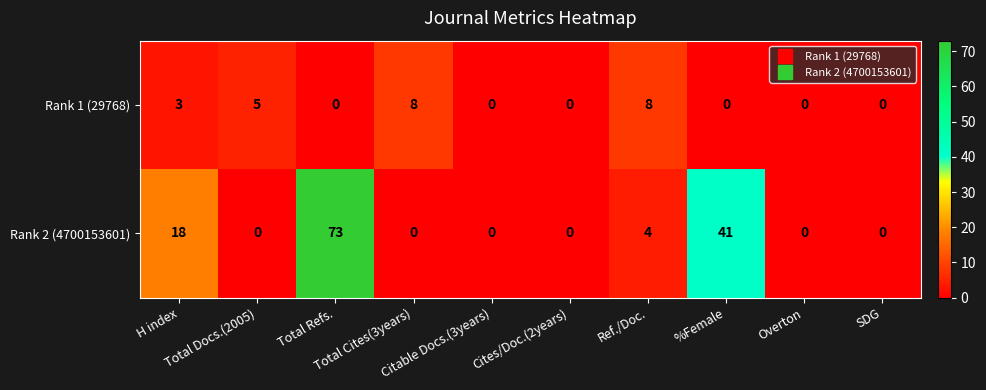

Count the Rank 1 (29768) values in the range 0 to 5.

8